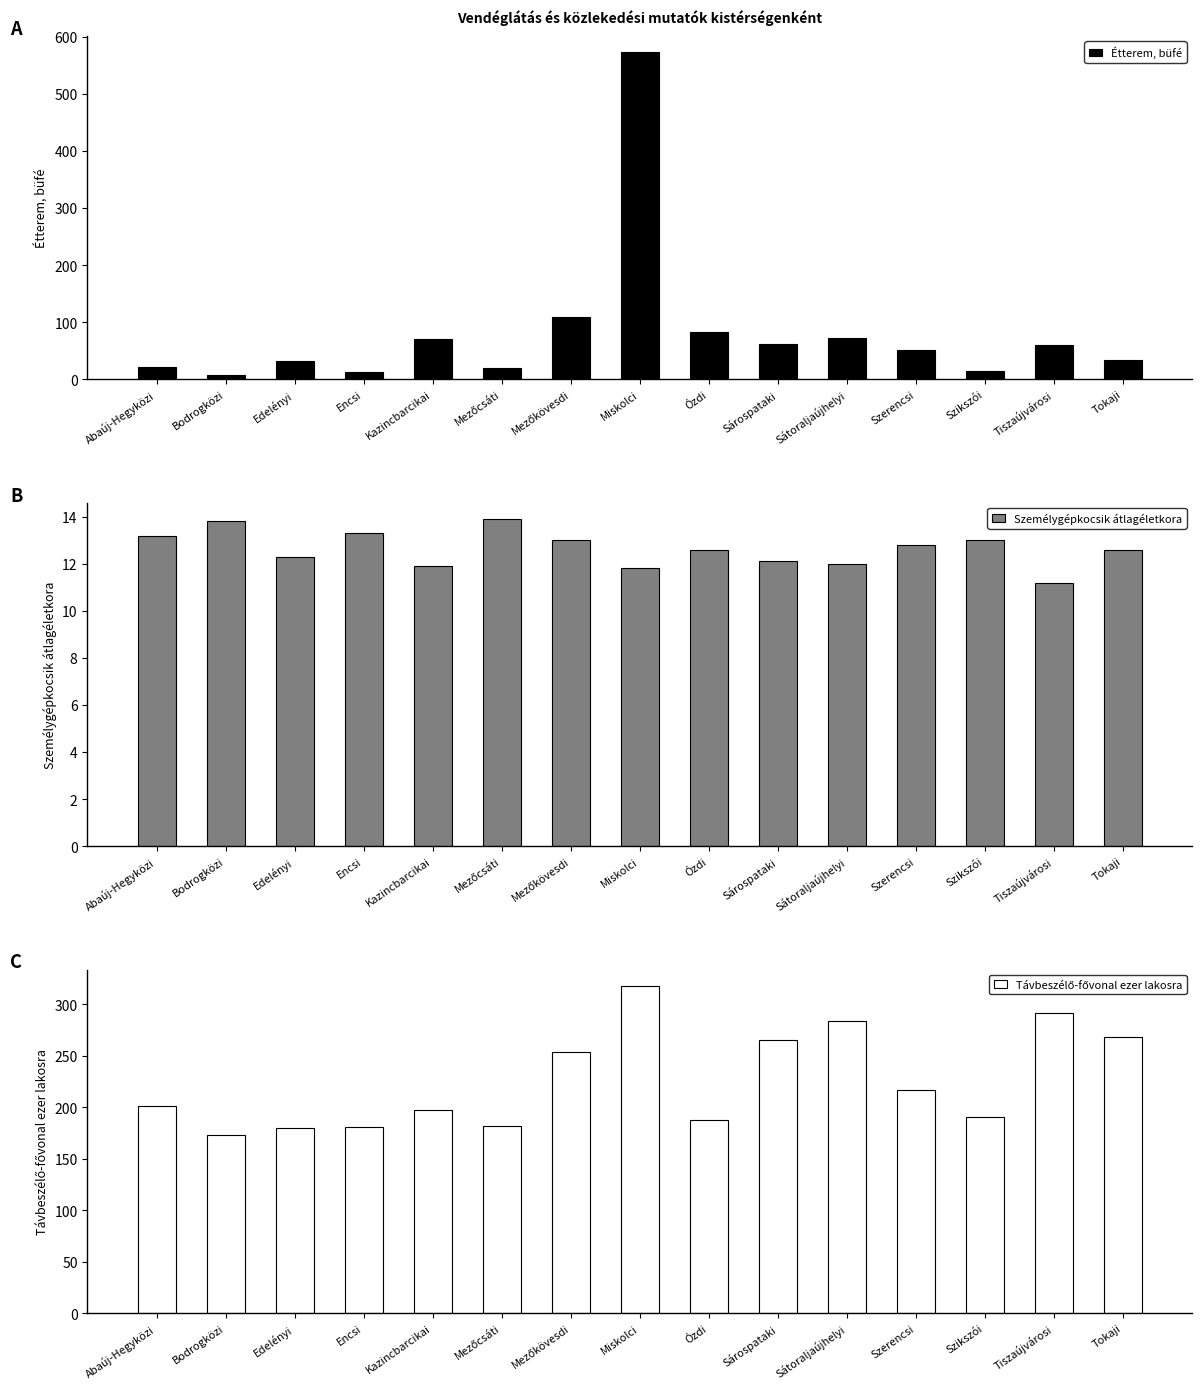

Which category has the lowest value in the Távbeszélő-fővonal ezer lakosra series?

Bodrogközi